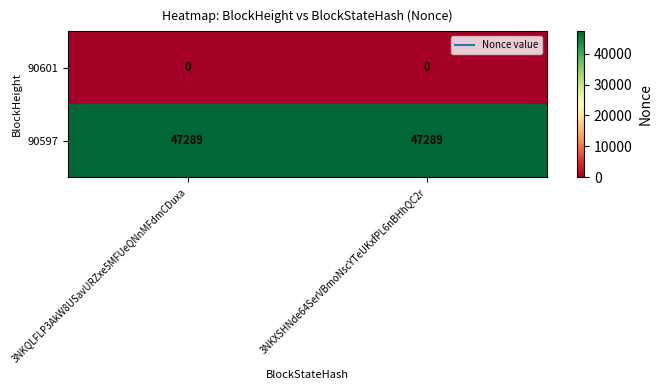

Count the number of data series in this chart.

2